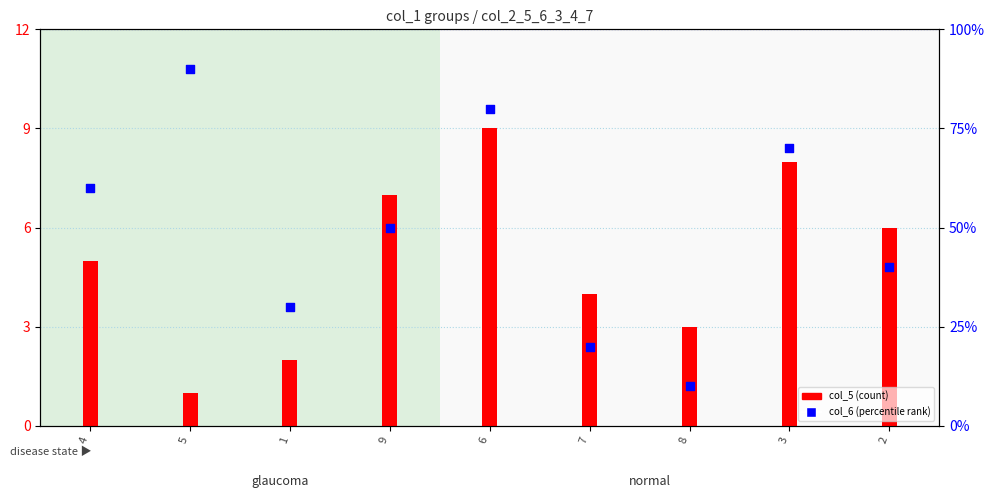

Which series reaches the maximum Y coordinate?

col_6